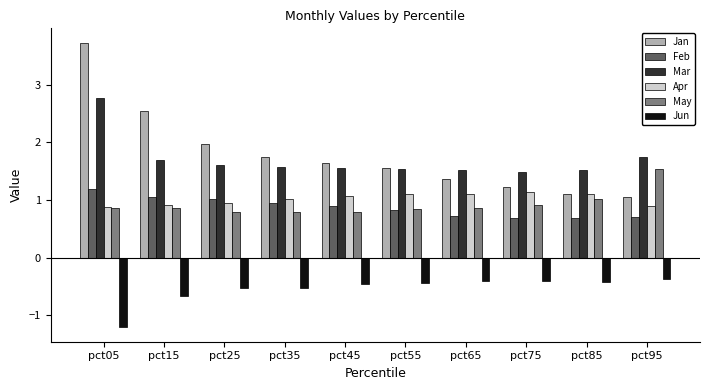

Which series has the largest range (max minus min)?

Jan